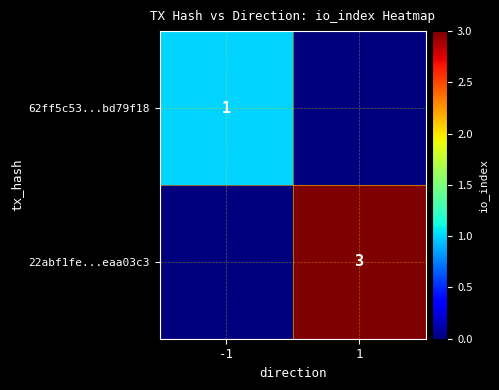

The 62ff5c53...bd79f18 series shows 2 at -1. True or false?

False